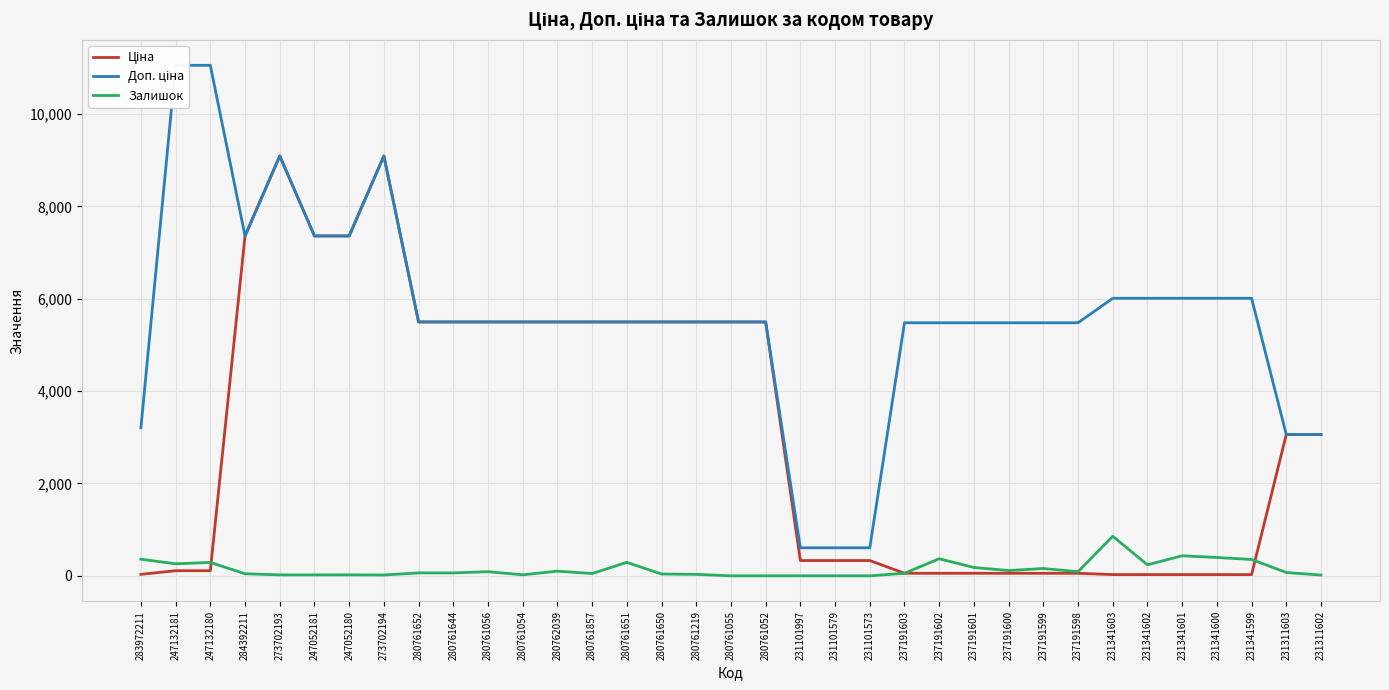

Is it true that Ціна equals 7360.2 at 247052180?

True